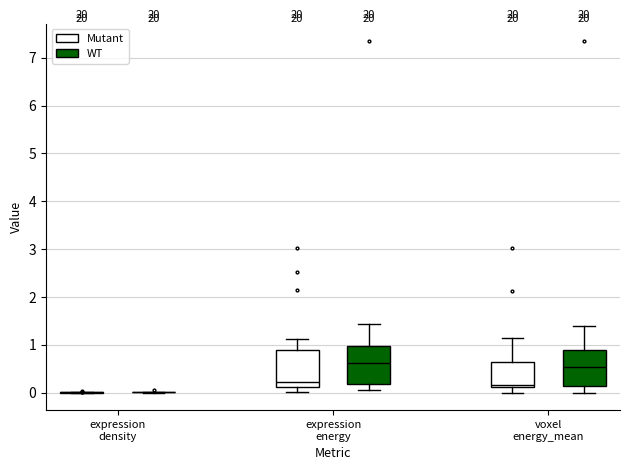

Reading left to right, read every box against the y-axis: the position of its median line, the range the box covers, and the ends of its whiskers. The values are not printed on the chart, so give them approximately, as read against the axis.

expression density (Mutant): box collapsed to a line at 0.0, whiskers 0.0 to 0.0
expression density (WT): box collapsed to a line at 0.0, whiskers 0.0 to 0.0
expression energy (Mutant): median 0.2, box 0.1 to 0.9, whiskers 0.0 to 1.1
expression energy (WT): median 0.6, box 0.2 to 1.0, whiskers 0.0 to 1.4
voxel energy_mean (Mutant): median 0.1 (just above the box's lower edge), box 0.1 to 0.6, whiskers 0.0 to 1.1
voxel energy_mean (WT): median 0.5, box 0.1 to 0.9, whiskers 0.0 to 1.4